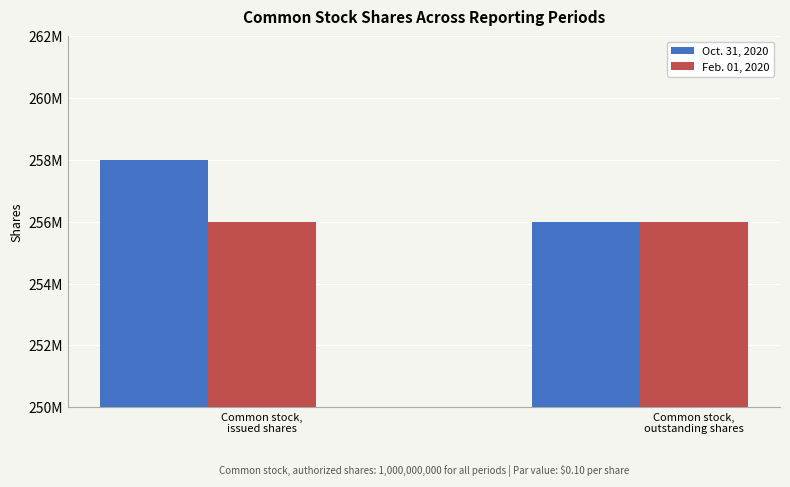

What are all the series names shown in the legend?

Oct. 31, 2020, Feb. 01, 2020